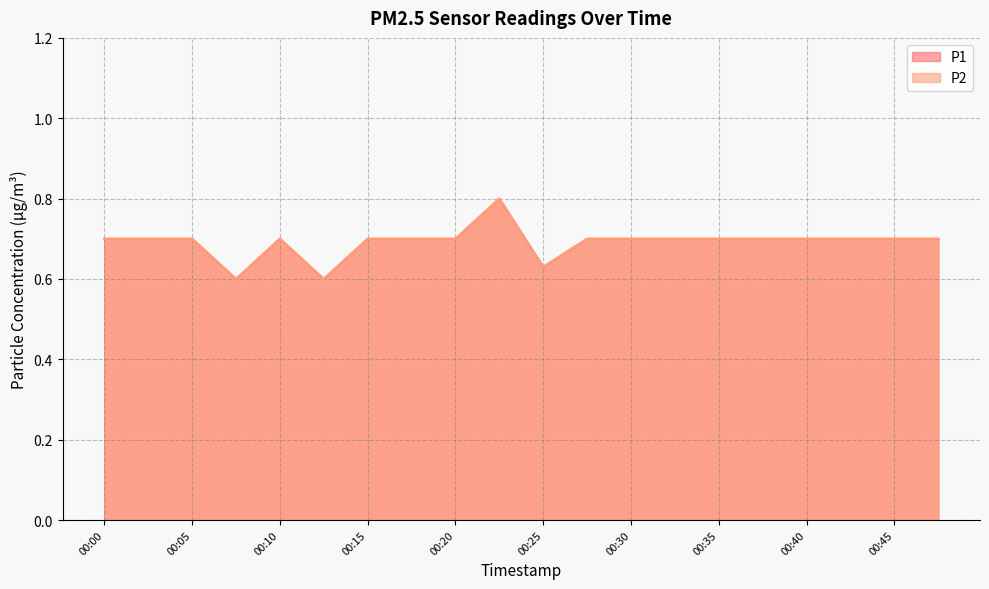

True or false: P2 and P1 intersect in this chart.

False